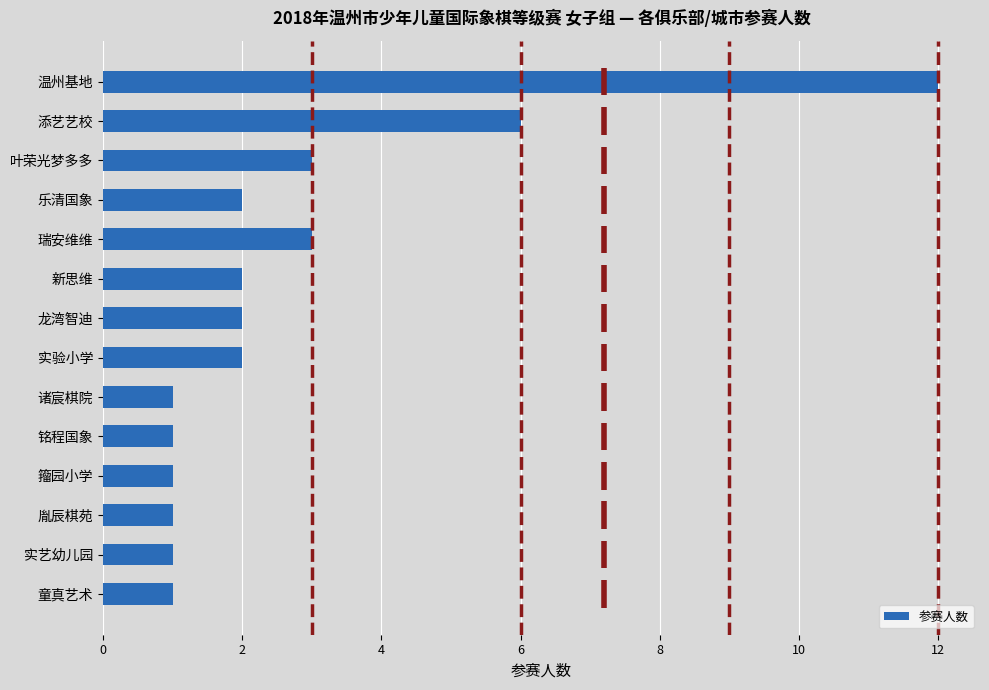

What is the smallest value displayed?

1